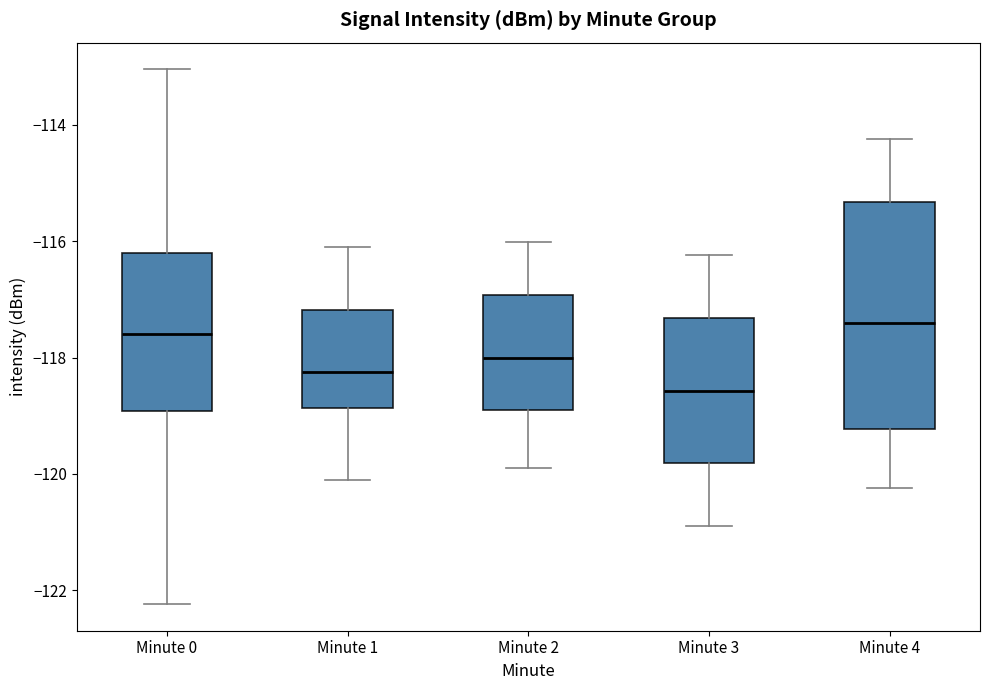

Reading left to right, transcribe this box plot: for each box, give where its median line is, the range the box spans, and where its two whiskers end, as read against the y-axis. The values are not printed on the chart, so give them approximately, as read against the axis.

Minute 0: median -117.6, box -119.0 to -116.2, whiskers -122.2 to -113.0
Minute 1: median -118.2, box -118.8 to -117.2, whiskers -120.0 to -116.0
Minute 2: median -118.0, box -119.0 to -117.0, whiskers -120.0 to -116.0
Minute 3: median -118.6, box -119.8 to -117.4, whiskers -121.0 to -116.2
Minute 4: median -117.4, box -119.2 to -115.4, whiskers -120.2 to -114.2